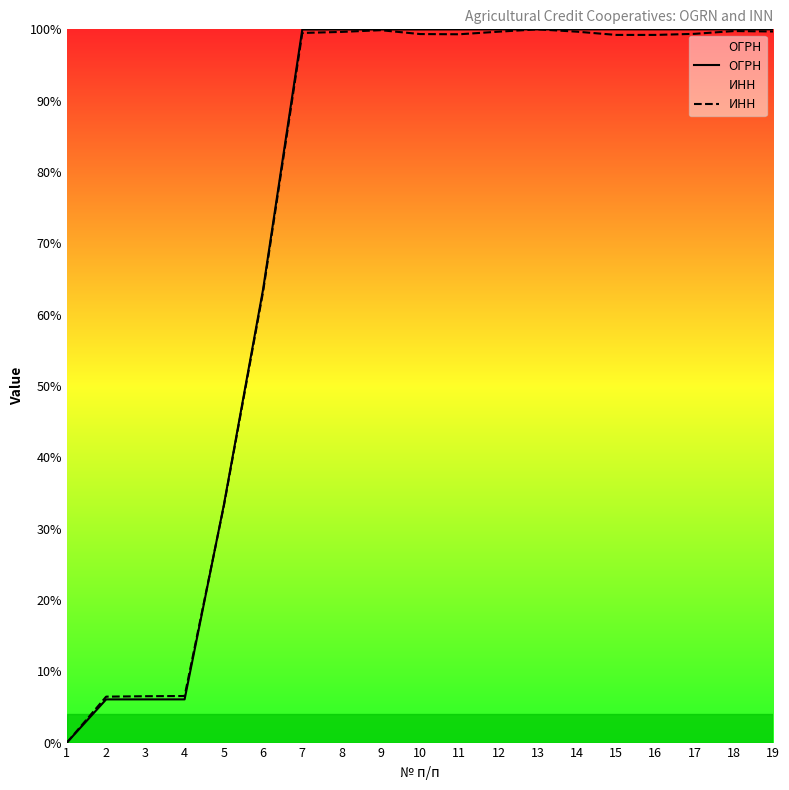

How many lines are shown in the chart?

2